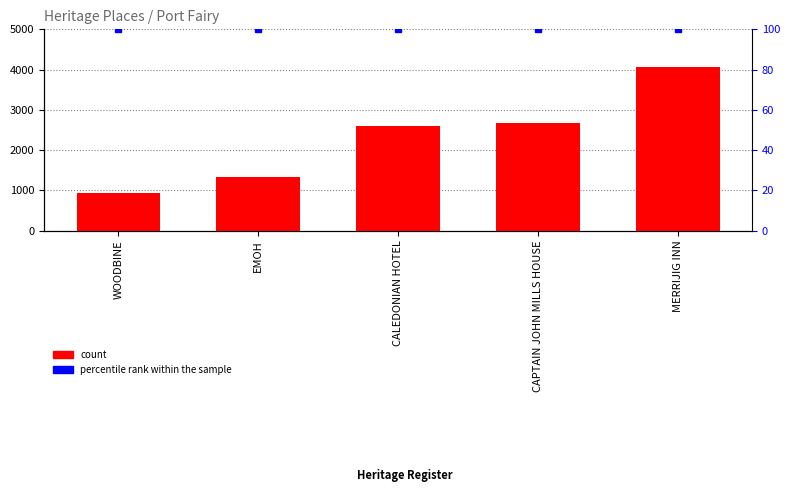

Which label corresponds to the largest value in the chart?

MERRIJIG INN